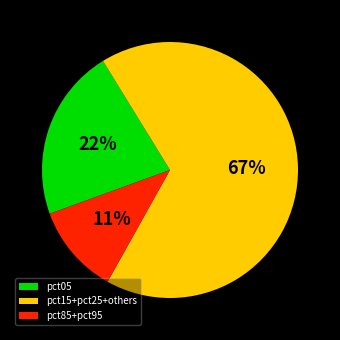

Between pct85+pct95 and pct15+pct25+others, which is larger?

pct15+pct25+others